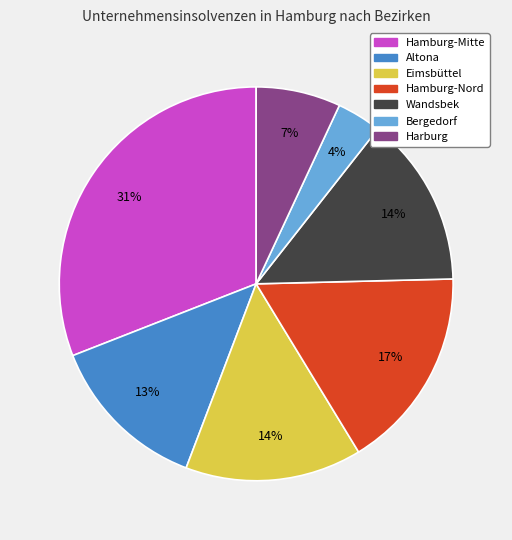

How many segments does this pie chart have?

7